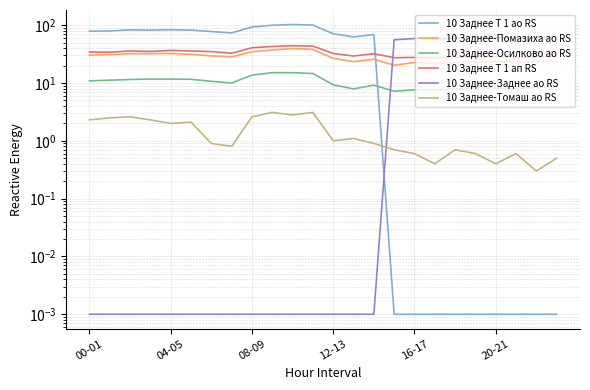

What is the value of the 10 Заднее-Заднее ао RS point at the 17th from the left?

58.8